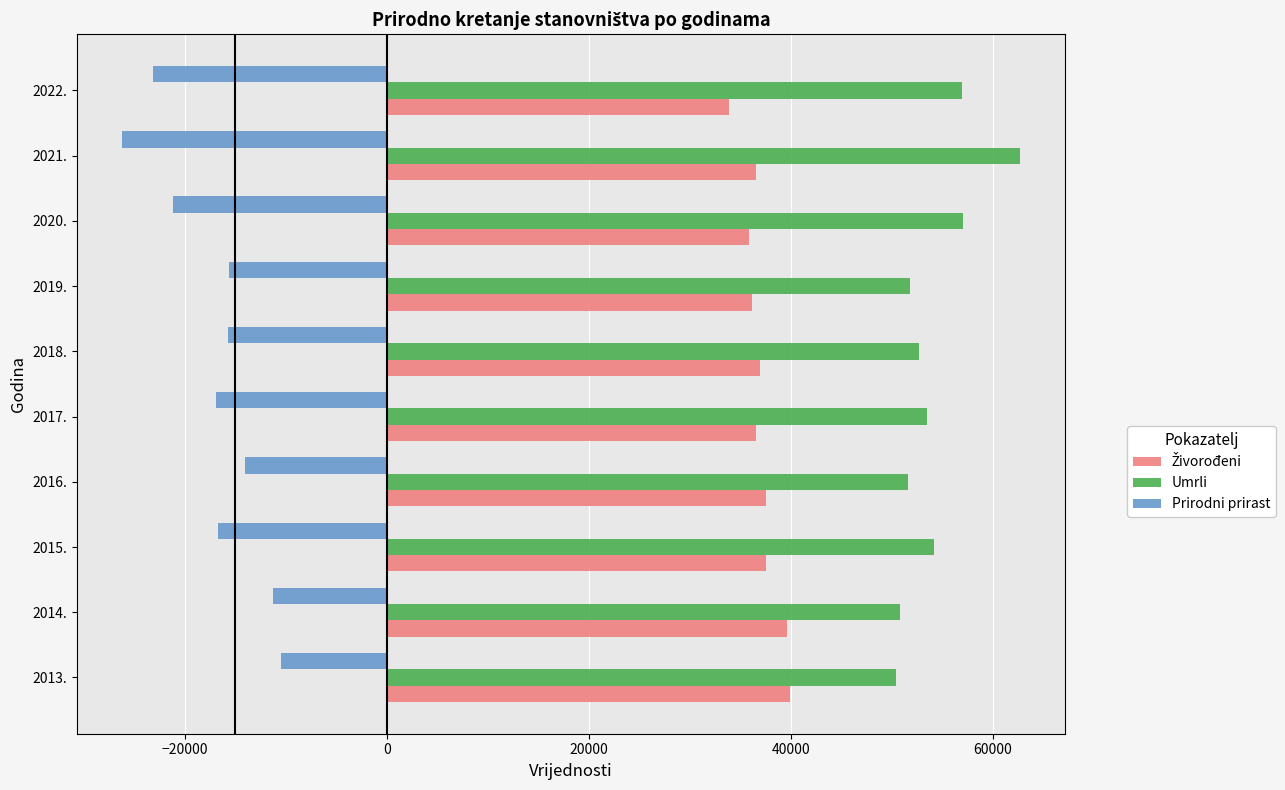

How many values in the Prirodni prirast series exceed -15761?

4